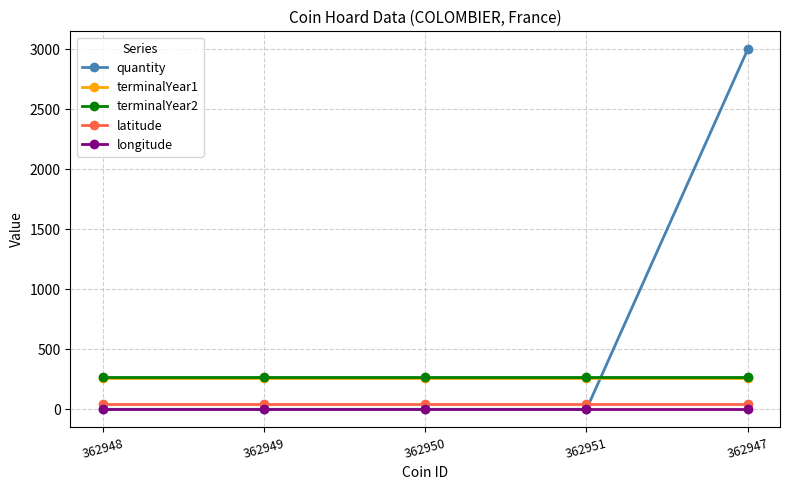

At which label does quantity reach its peak?

362947